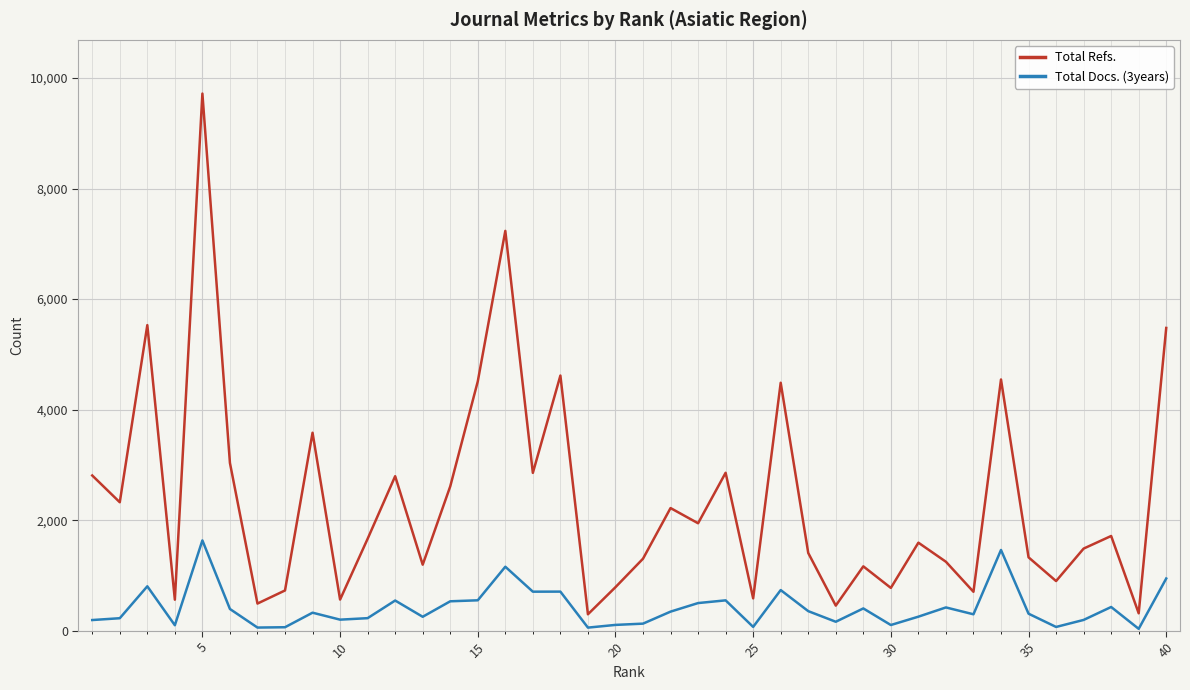

Rank the series by their average value, from highest to lowest.

Total Refs., Total Docs. (3years)